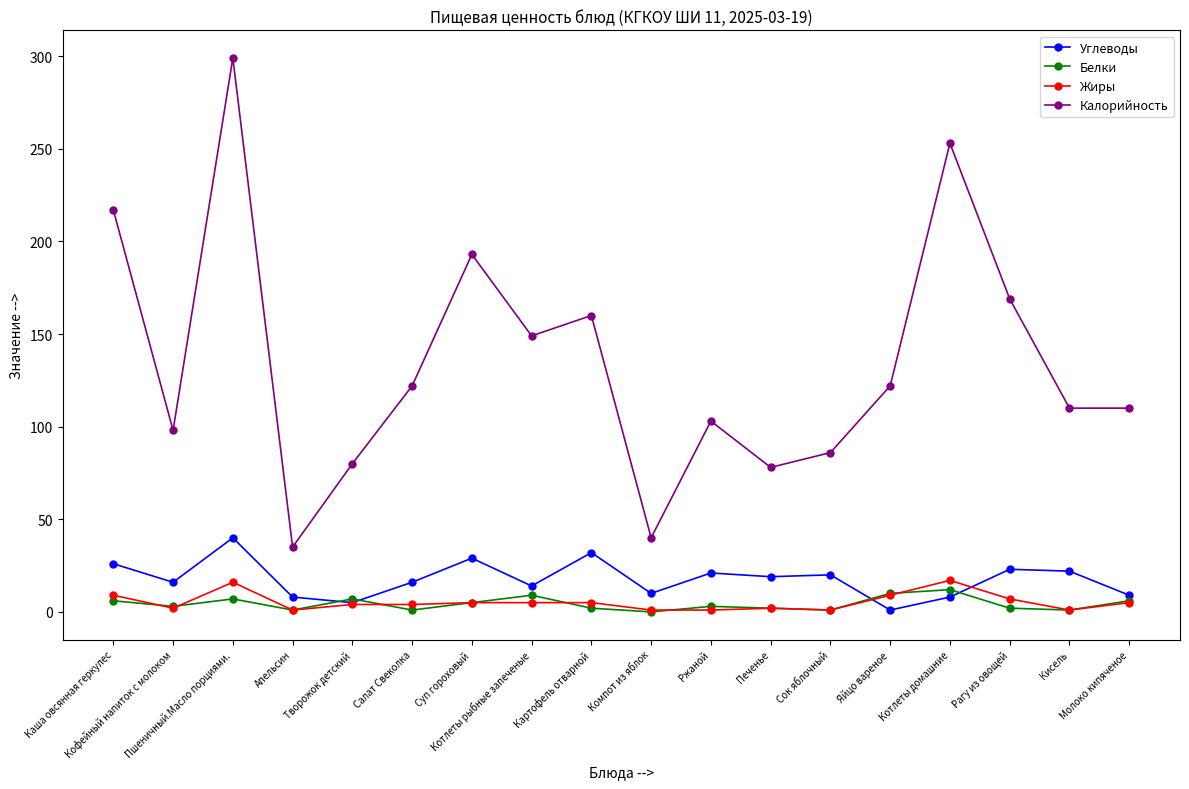

True or false: Калорийность and Углеводы intersect in this chart.

False